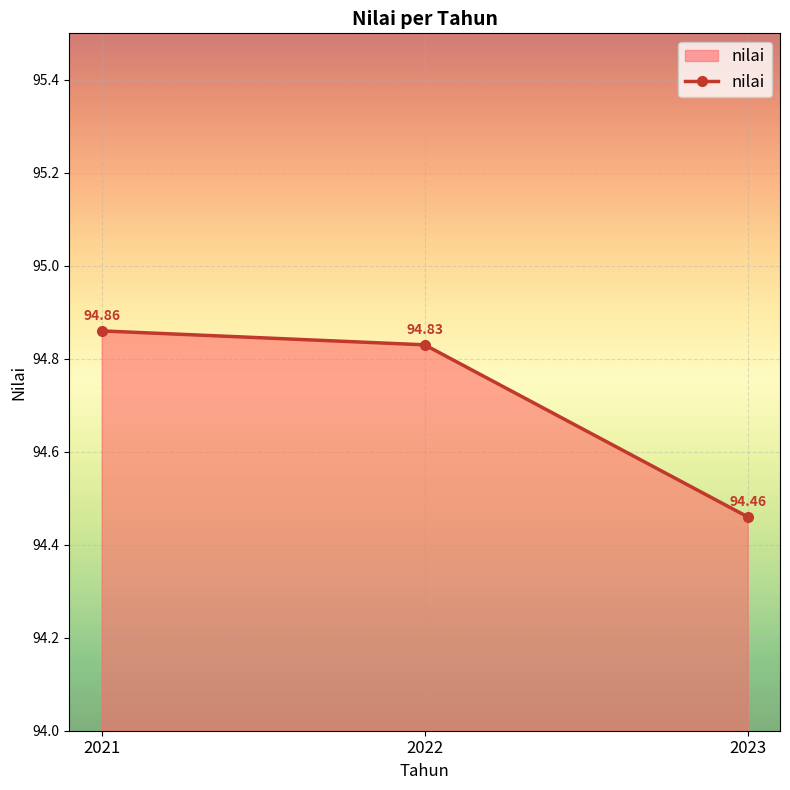

What is the smallest value displayed?

94.5